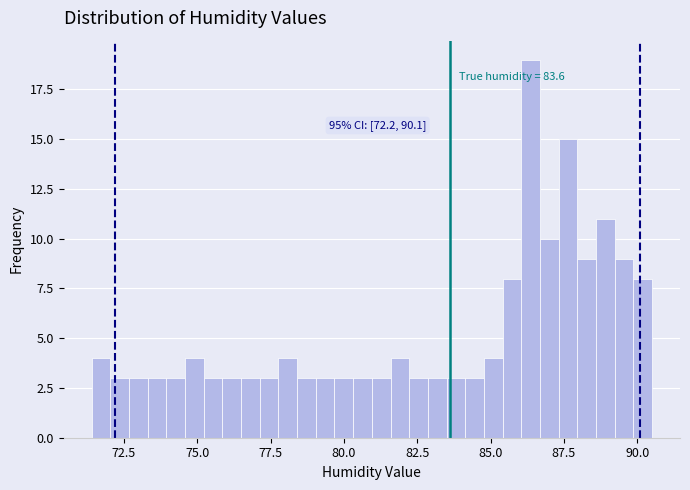

Read against the x-axis, roughly where is the centre of the tallest bar?

86.5